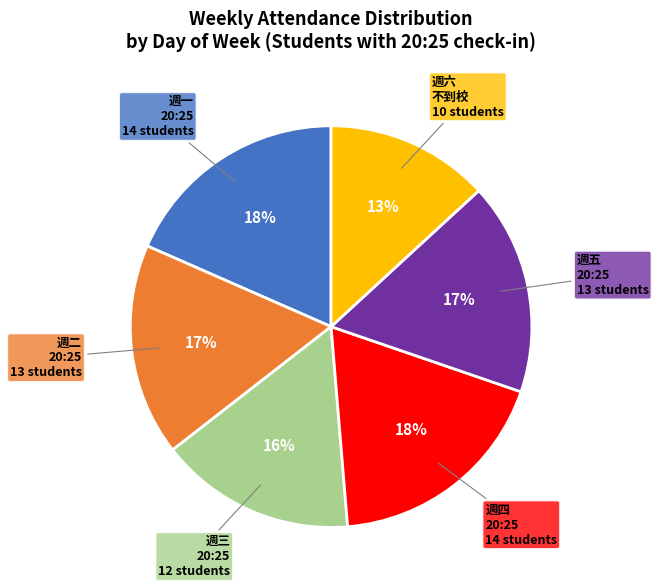

To the nearest percent, what is the difference between the largest and smallest slice percentages?

5%